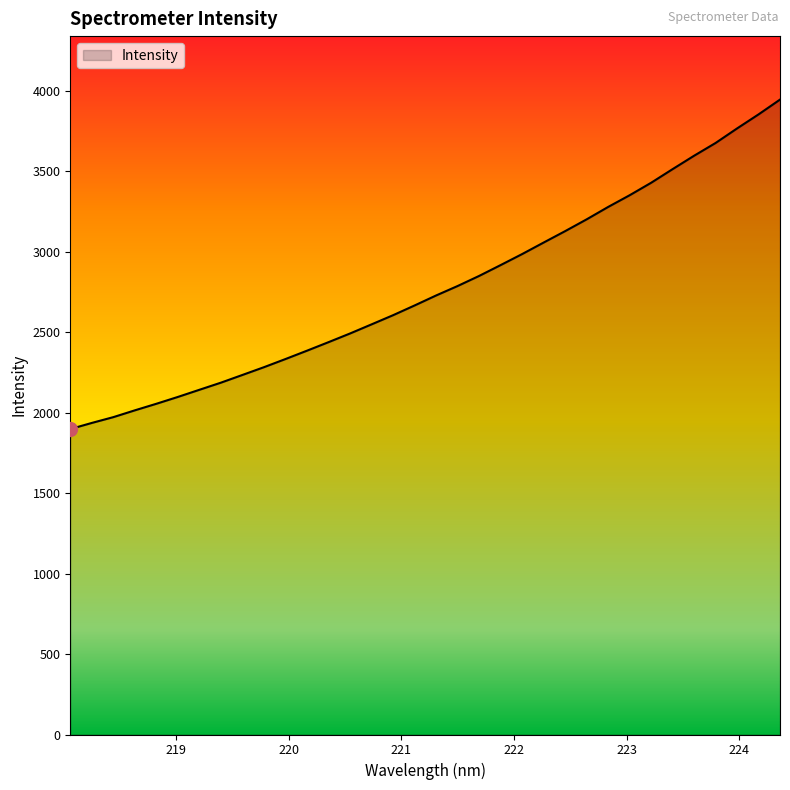

What is the smallest value displayed?

1898.1